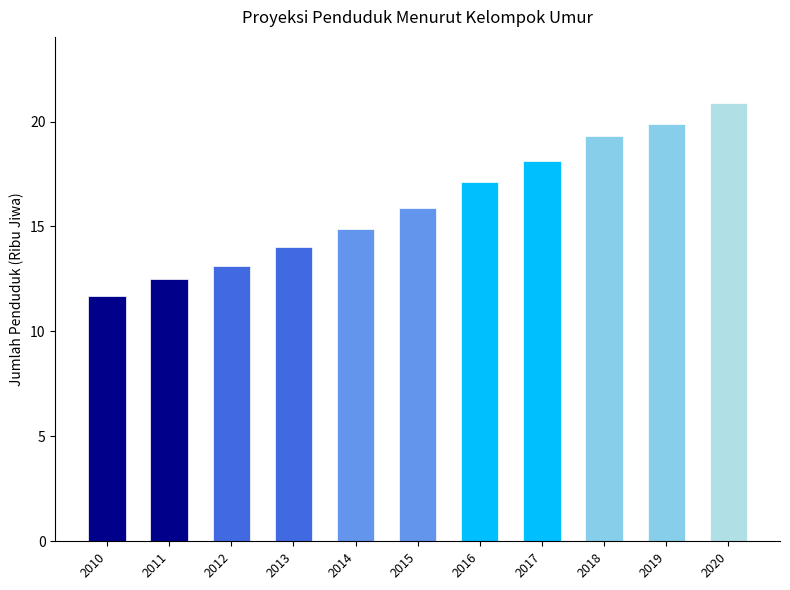

Are the bars grouped side by side (vs. stacked)?

No